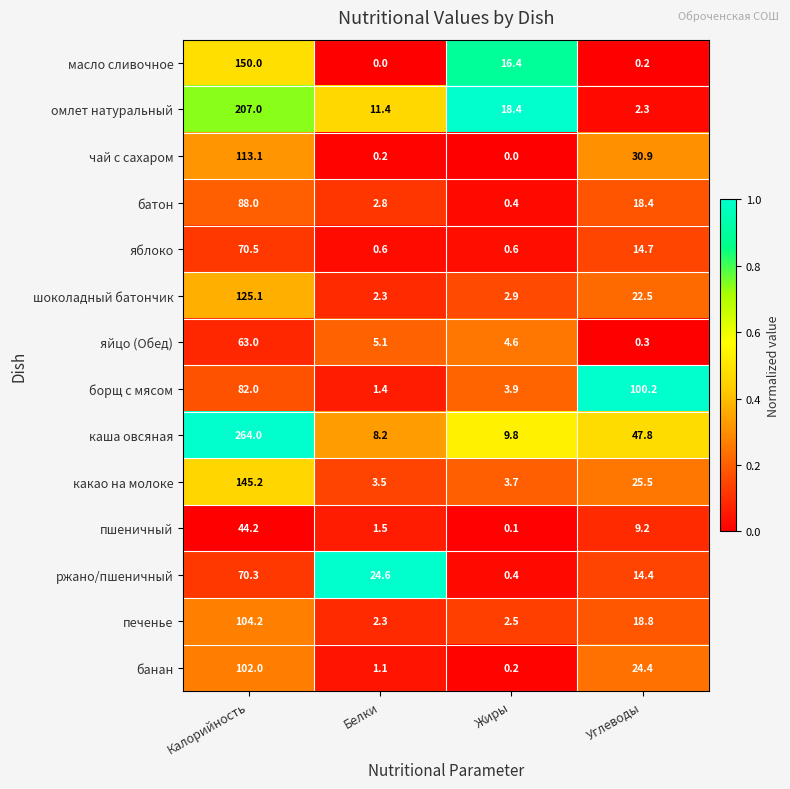

Rank the series by their maximum value, from highest to lowest.

каша овсяная, омлет натуральный, масло сливочное, какао на молоке, шоколадный батончик, чай с сахаром, печенье, банан, борщ с мясом, батон, яблоко, ржано/пшеничный, яйцо (Обед), пшеничный